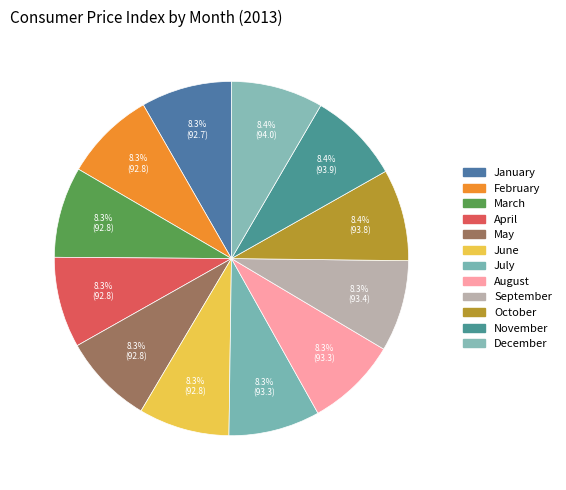

Is it true that February is 8% of the pie?

True